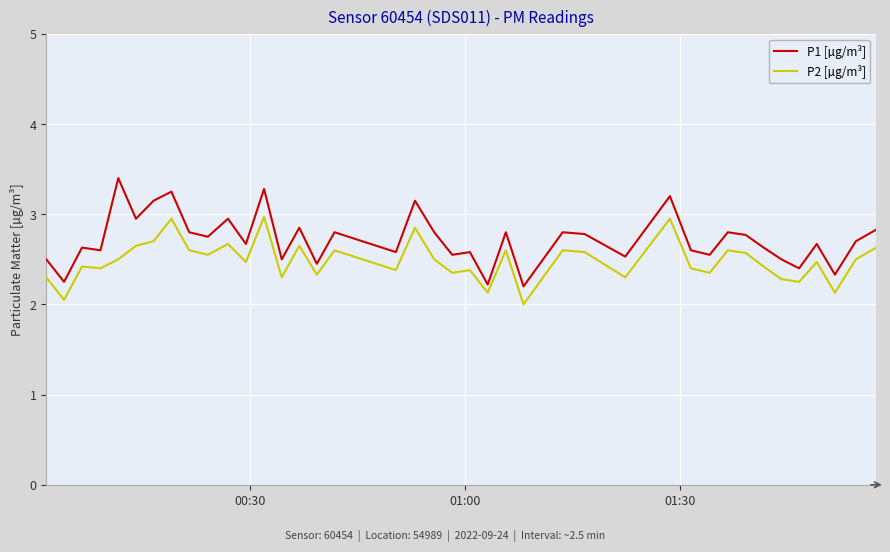

Rank the series by their average value, from lowest to highest.

P2 [µg/m³], P1 [µg/m³]